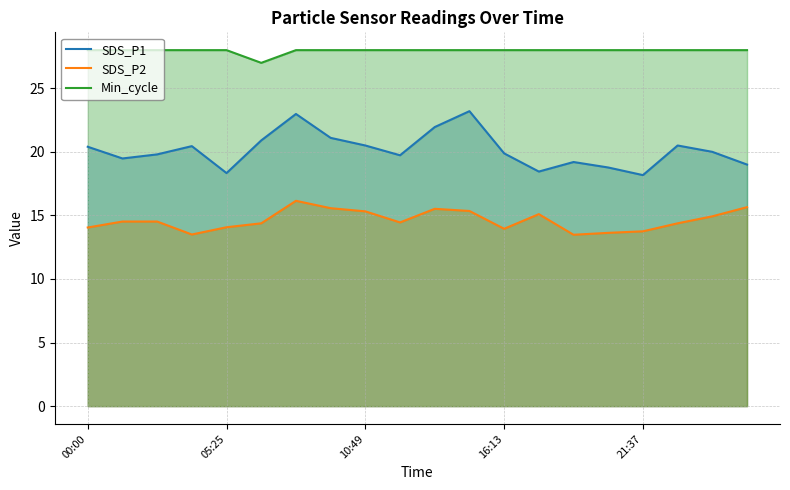

The Min_cycle series shows 28.0 at 6. True or false?

True